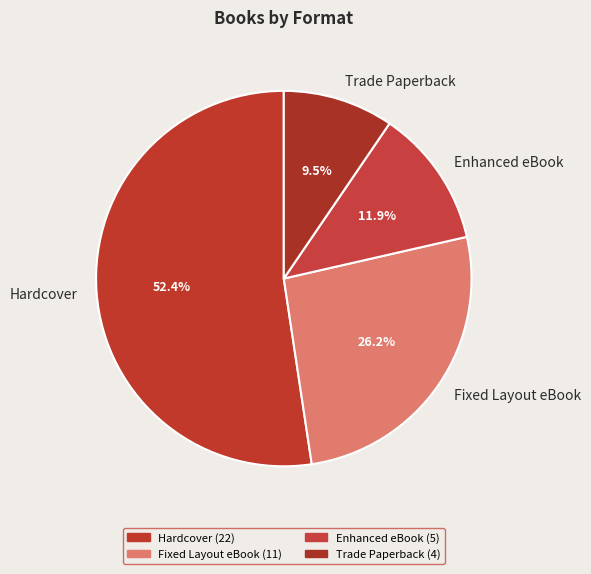

What percentage is the Enhanced eBook slice, to the nearest percent?

12%